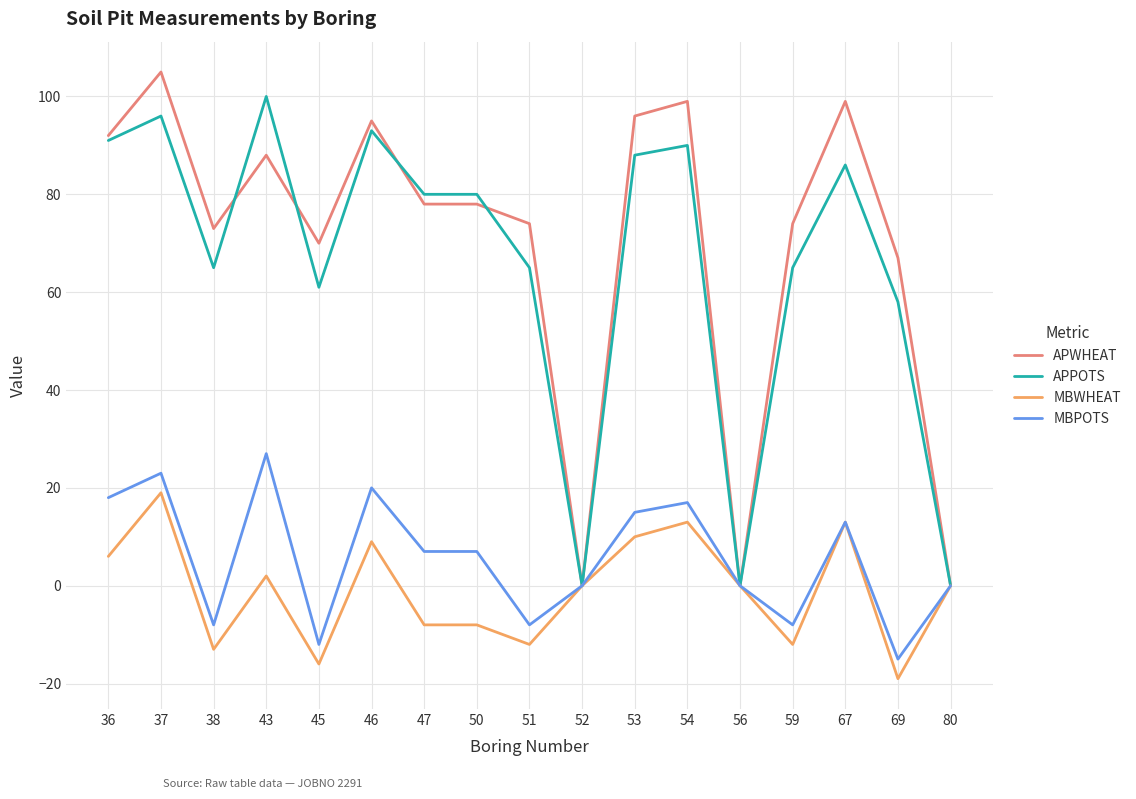

Between 38 and 52, which series saw the biggest shift?

APWHEAT